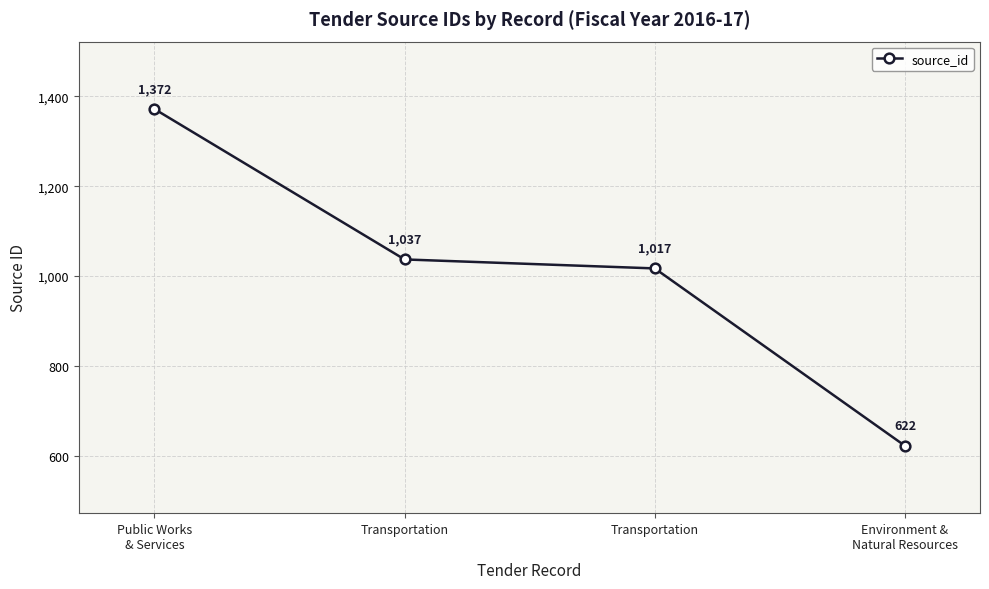

What is the difference between the values at Transportation and Environment &
Natural Resources?

415